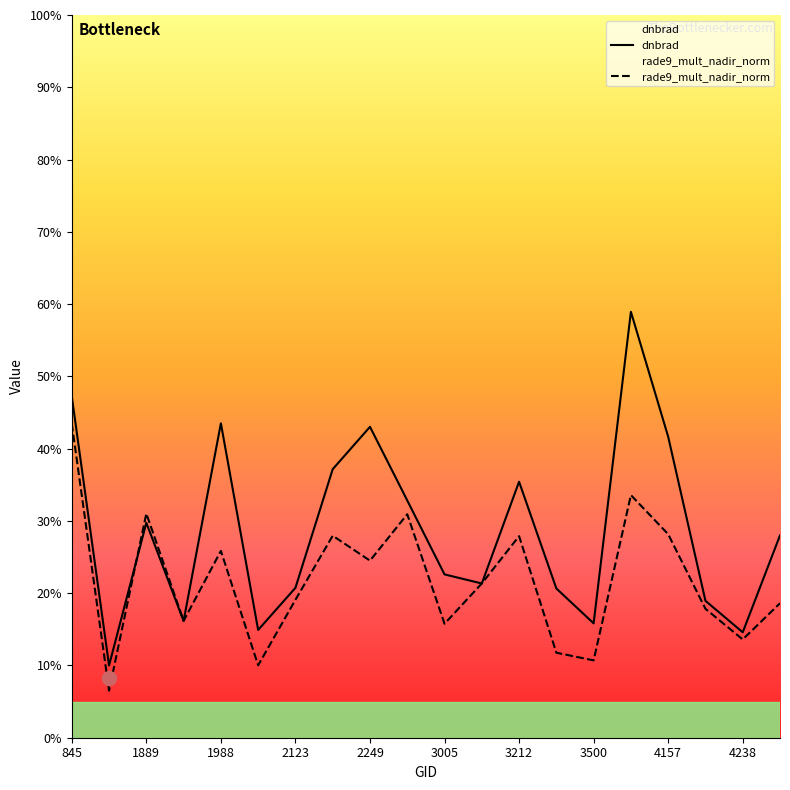

Does the chart display data point markers on the line(s)?

No